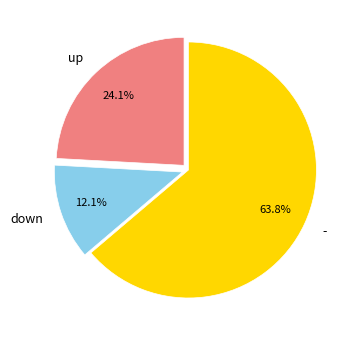

What percentage is the up slice, to the nearest percent?

24%